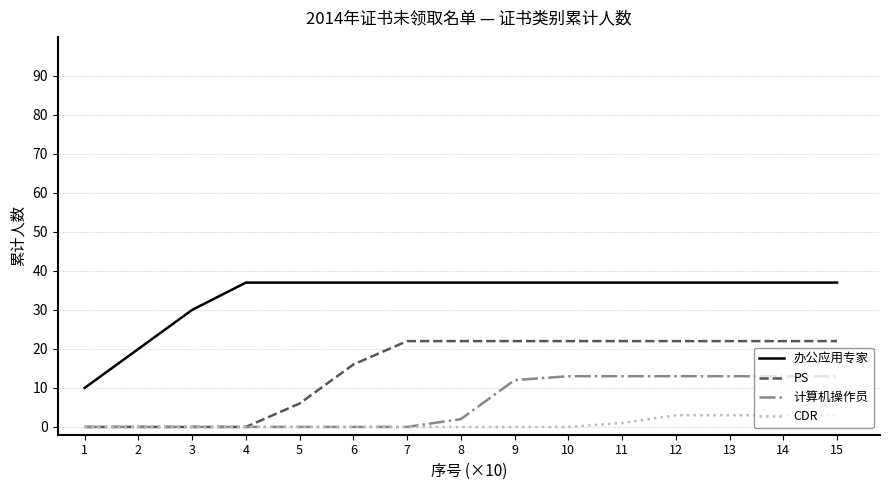

Which series changed the most between 7 and 15?

计算机操作员